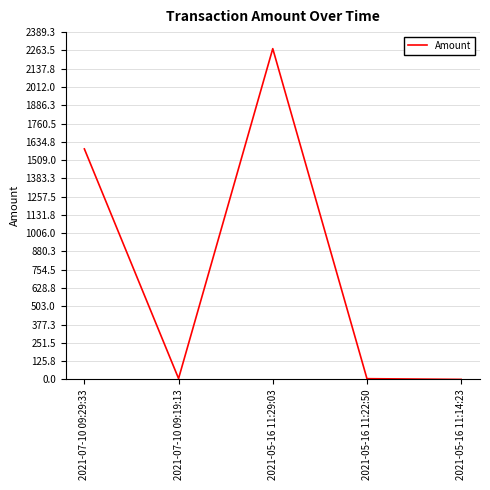

How many lines are shown in the chart?

1